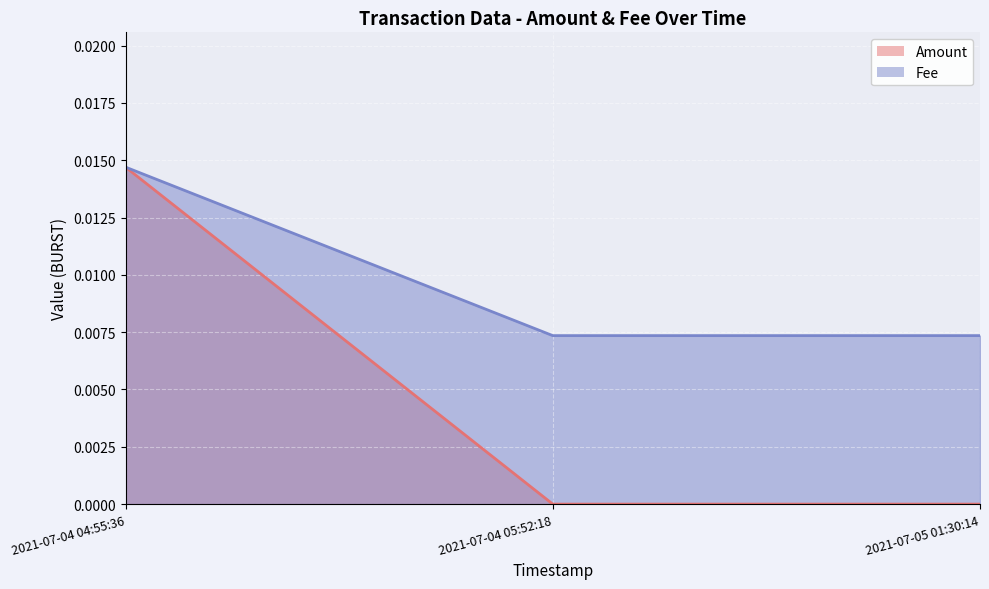

At how many categories does at least one series exceed 0?

3